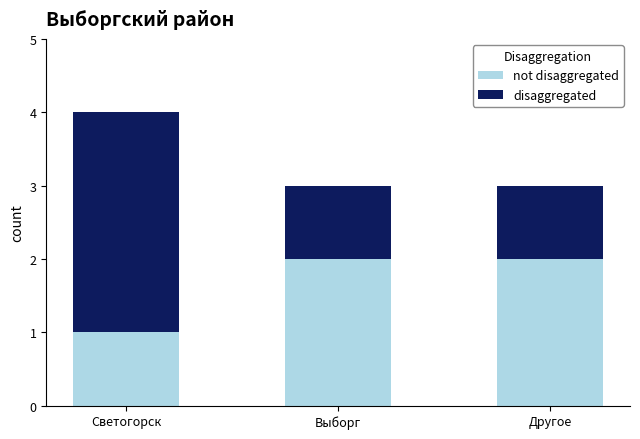

What is the total value across all series at Светогорск?

4